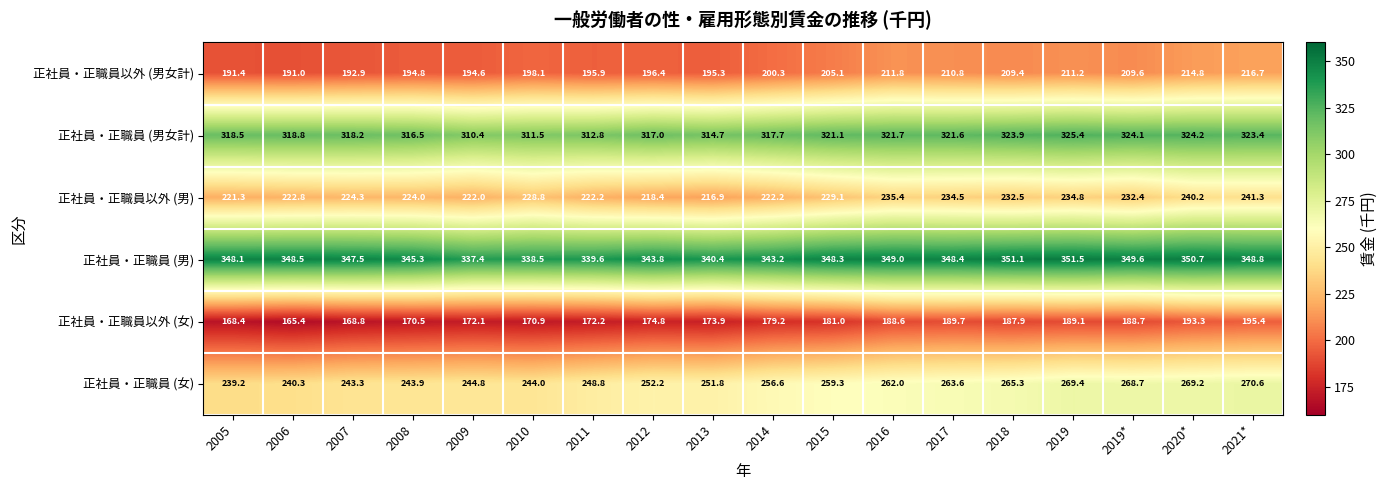

True or false: 正社員・正職員以外 (女) has a value of 187.9 at 2018.

True